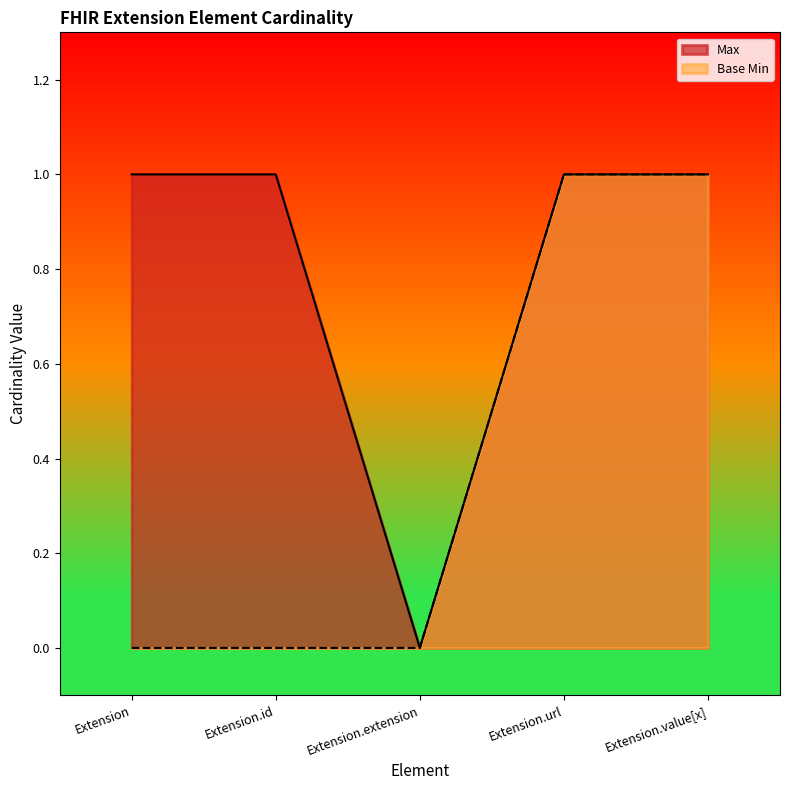

What is the difference between the maximum and minimum values in the Base Min series?

1